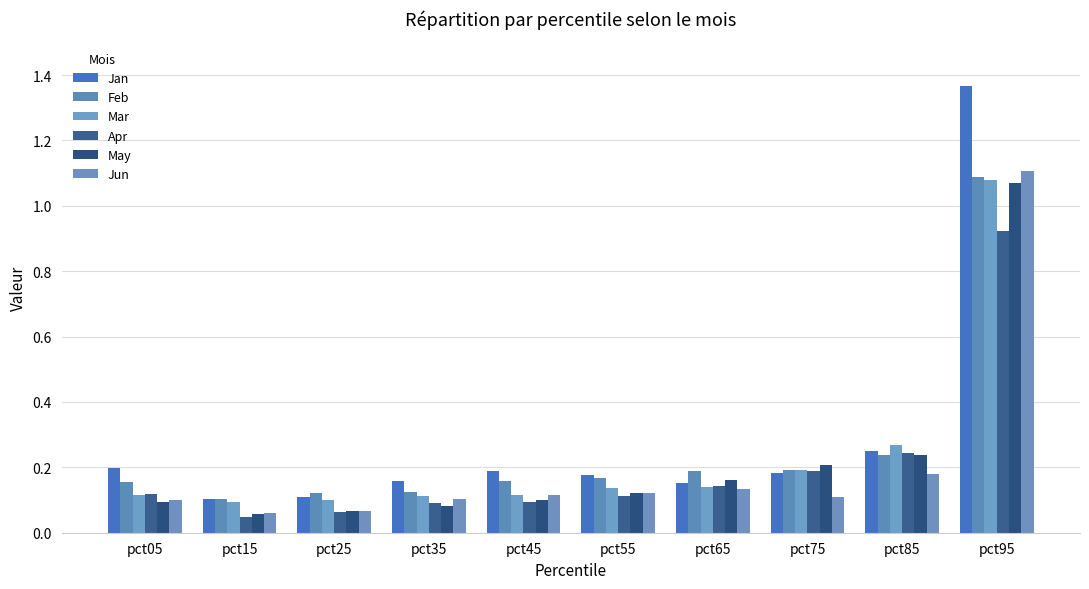

What is the difference between the second highest and second lowest values in the Jan series?

0.1